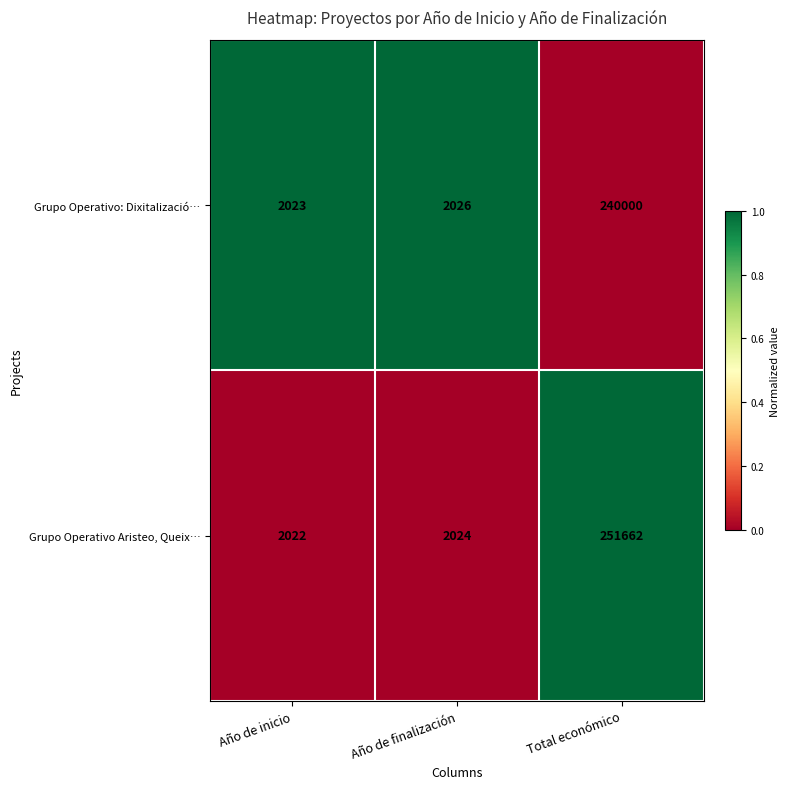

What is the sum of all Grupo Operativo: Dixitalizació… values?

244049